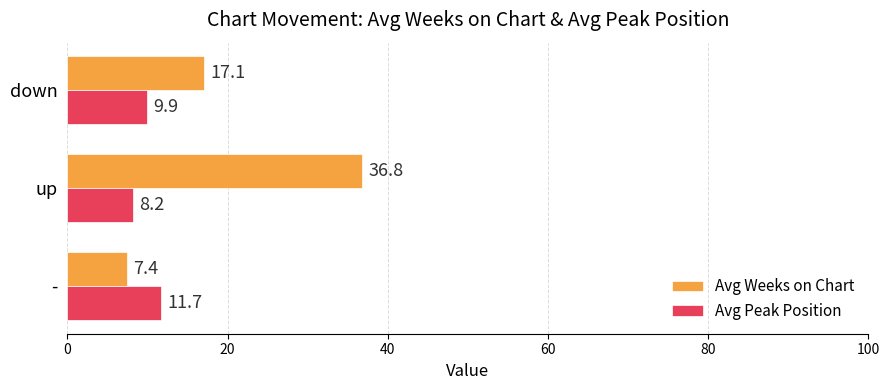

How many series are shown in this chart?

2